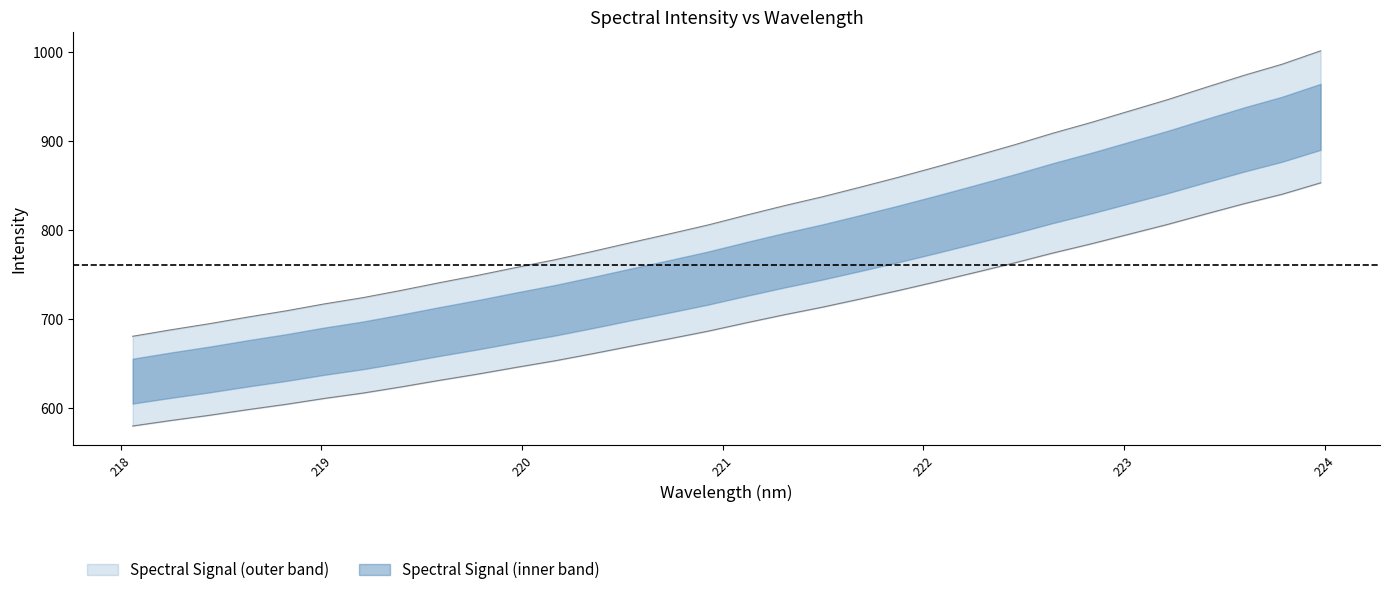

What is the difference between the second highest and minimum values?

305.9